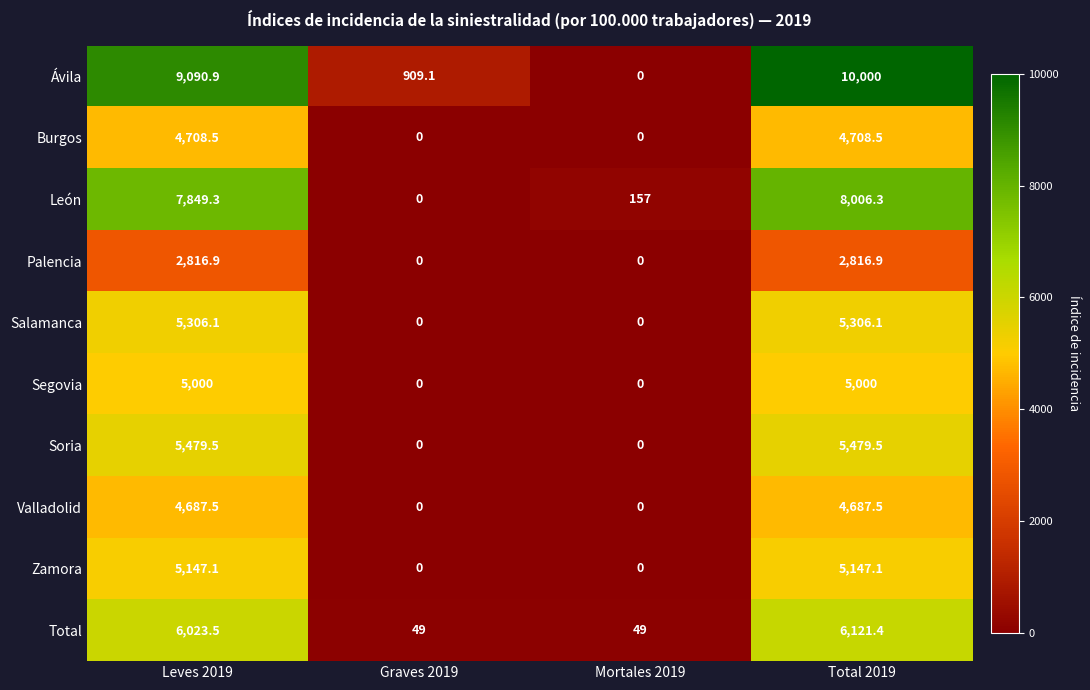

Which series has the largest range (max minus min)?

Ávila